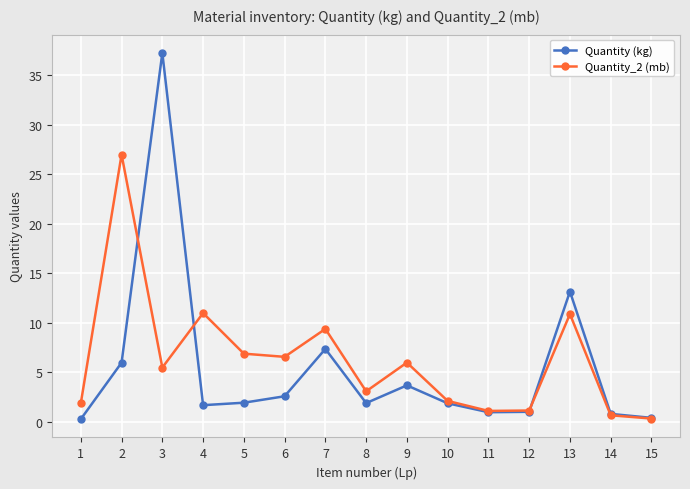

Which series has the widest spread of values?

Quantity (kg)